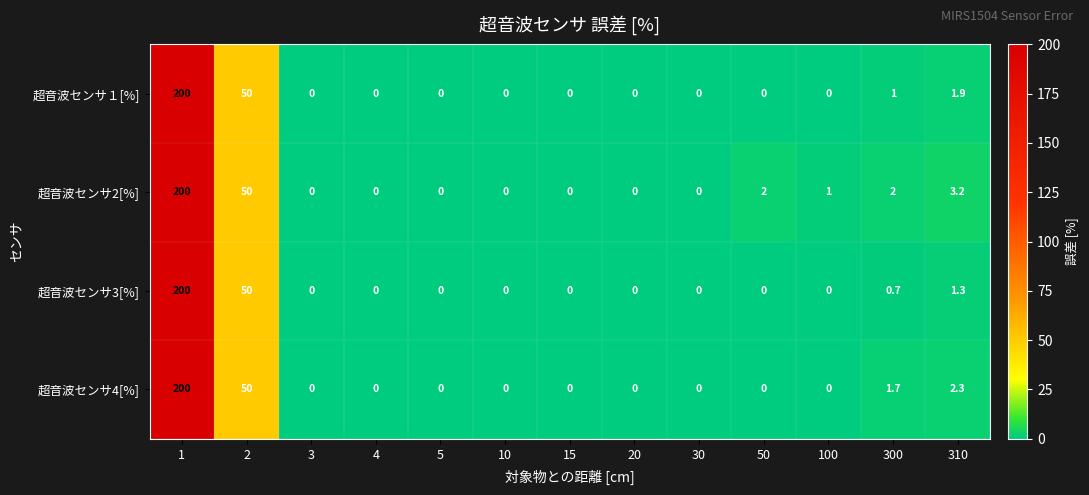

Is it true that 超音波センサ１[%] equals 0.0 at 20?

True